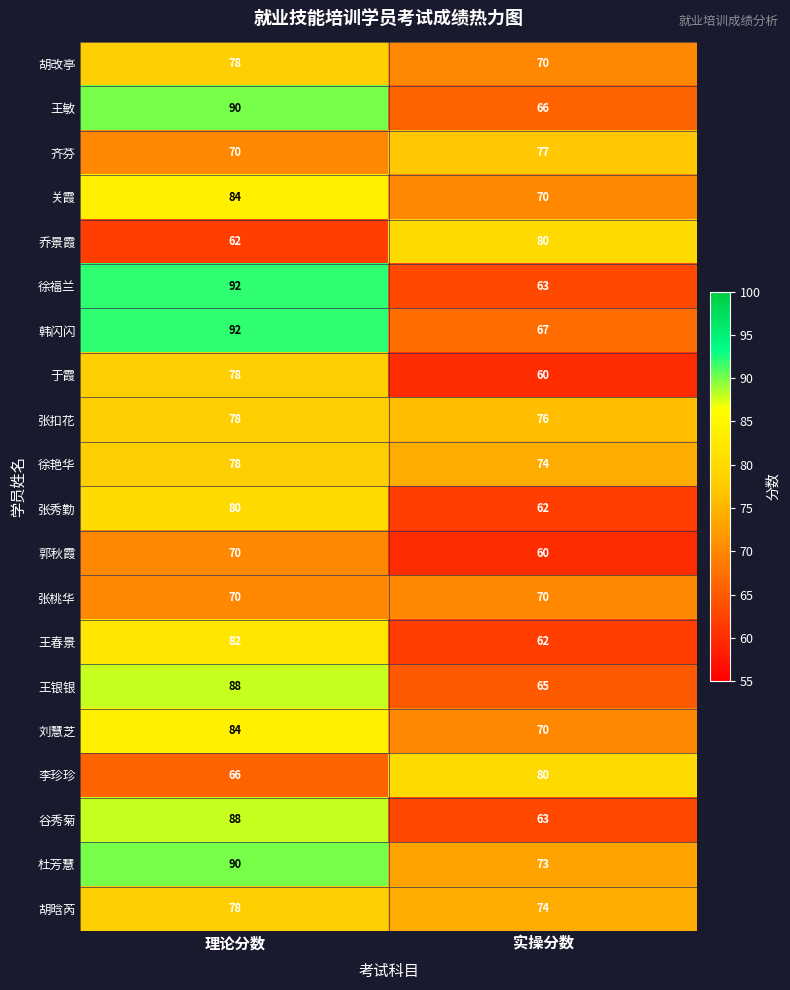

Rank the categories by 于霞 value from highest to lowest.

理论分数, 实操分数